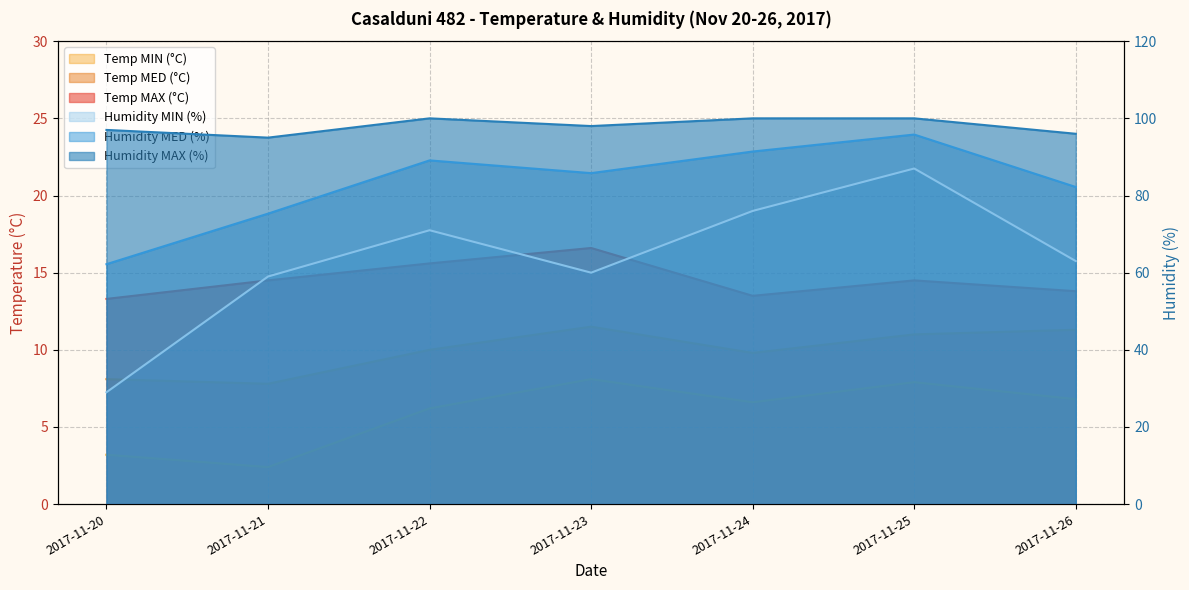

Which series has the widest spread of values?

Humidity MIN (%)